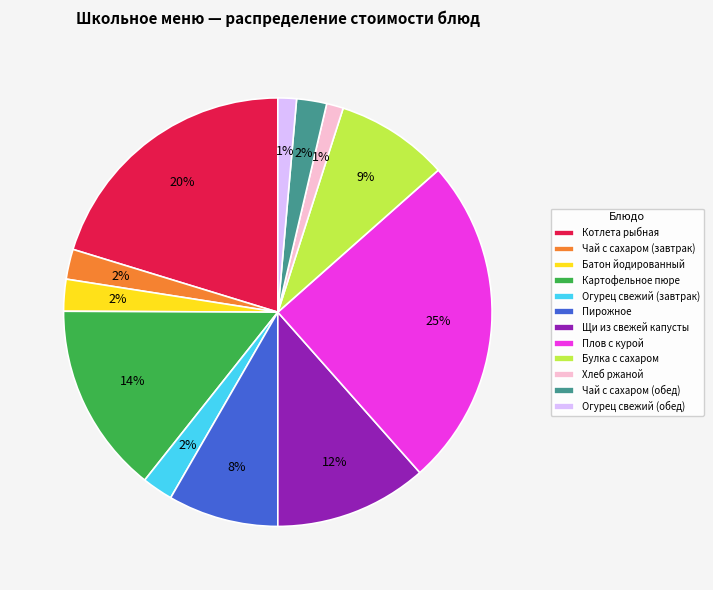

What is the largest slice in the pie chart?

Плов с курой